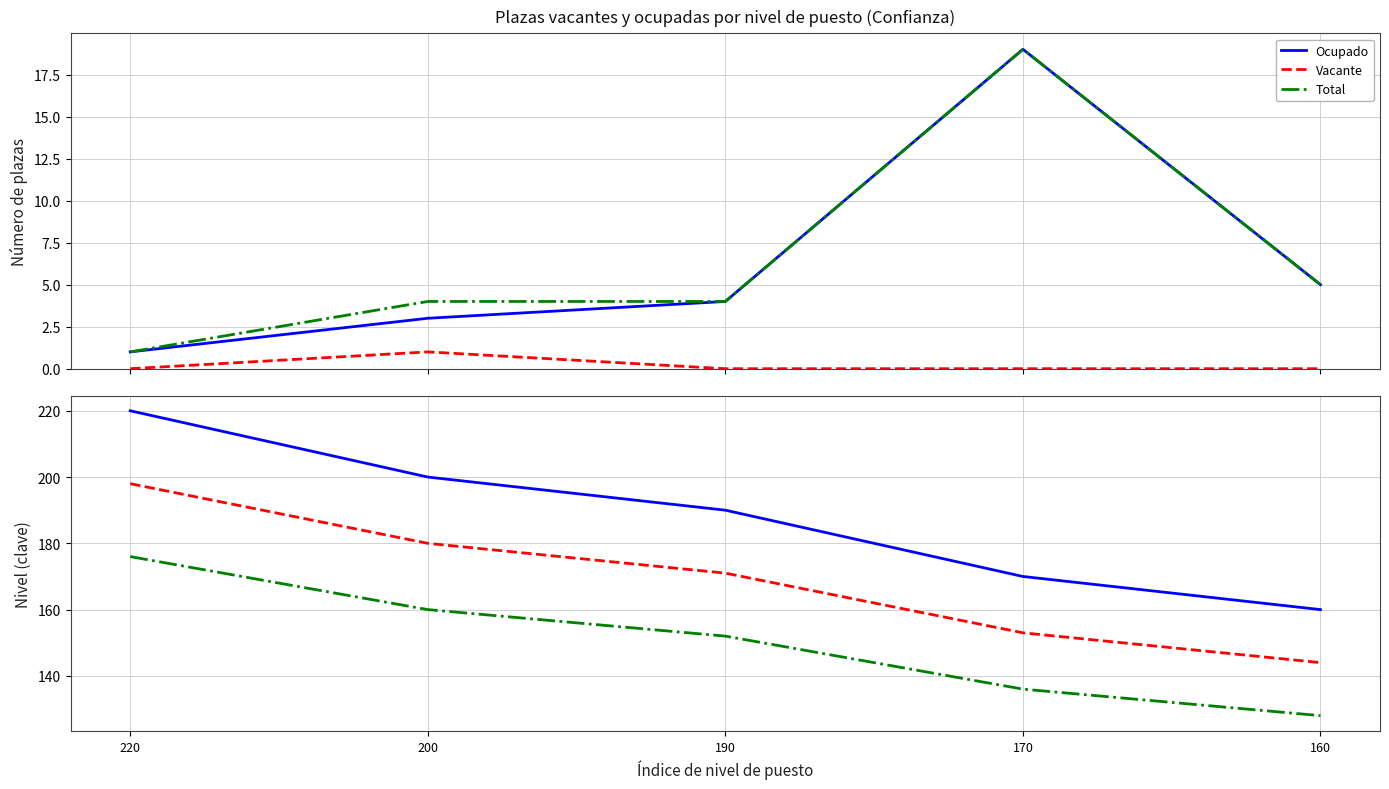

The value of Clave de puesto at 220 is 220. True or false?

True